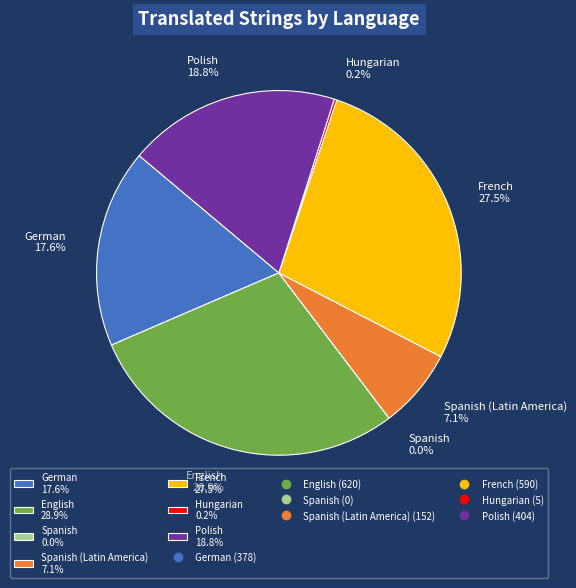

True or false: Spanish (Latin America) accounts for 20% of the total.

False